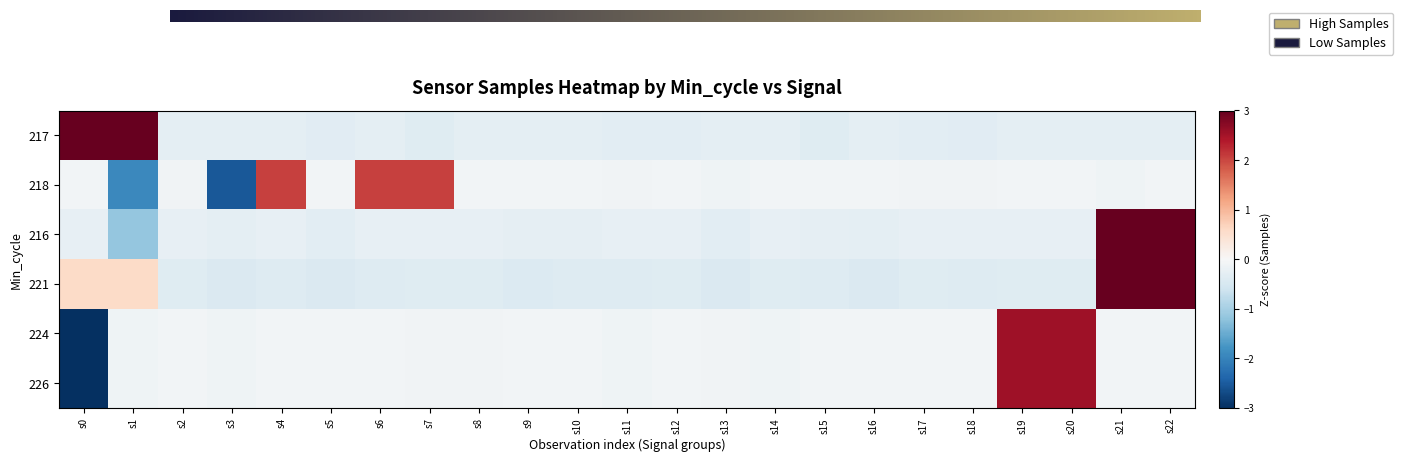

Count the number of data series in this chart.

6